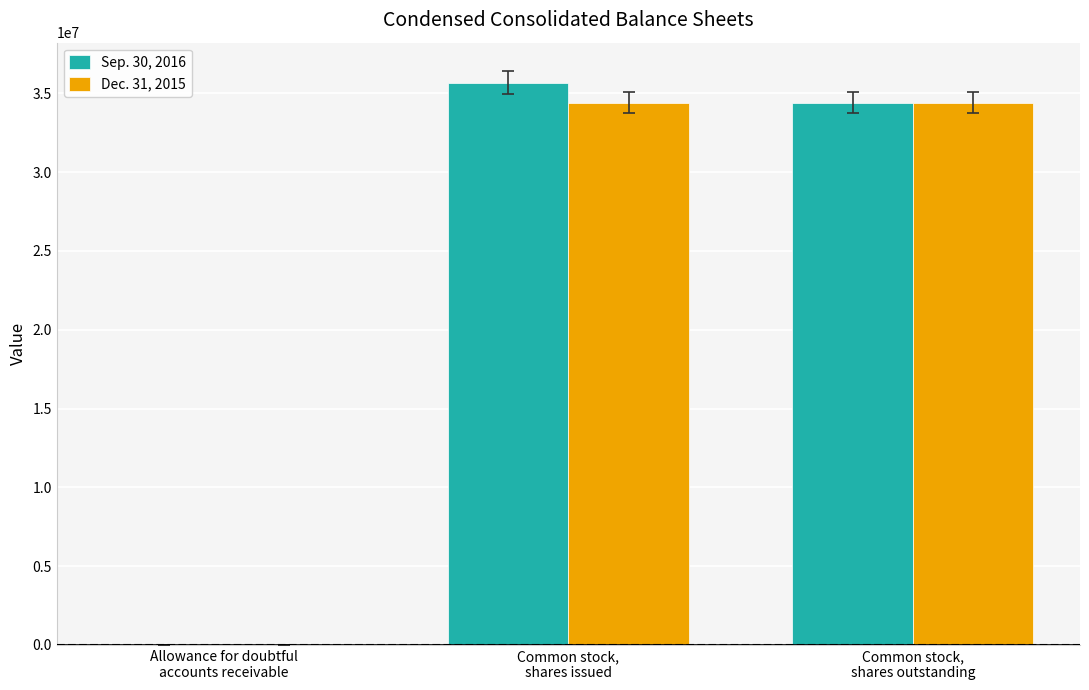

Which series changed the most between Allowance for doubtful
accounts receivable and Common stock,
shares outstanding?

Sep. 30, 2016